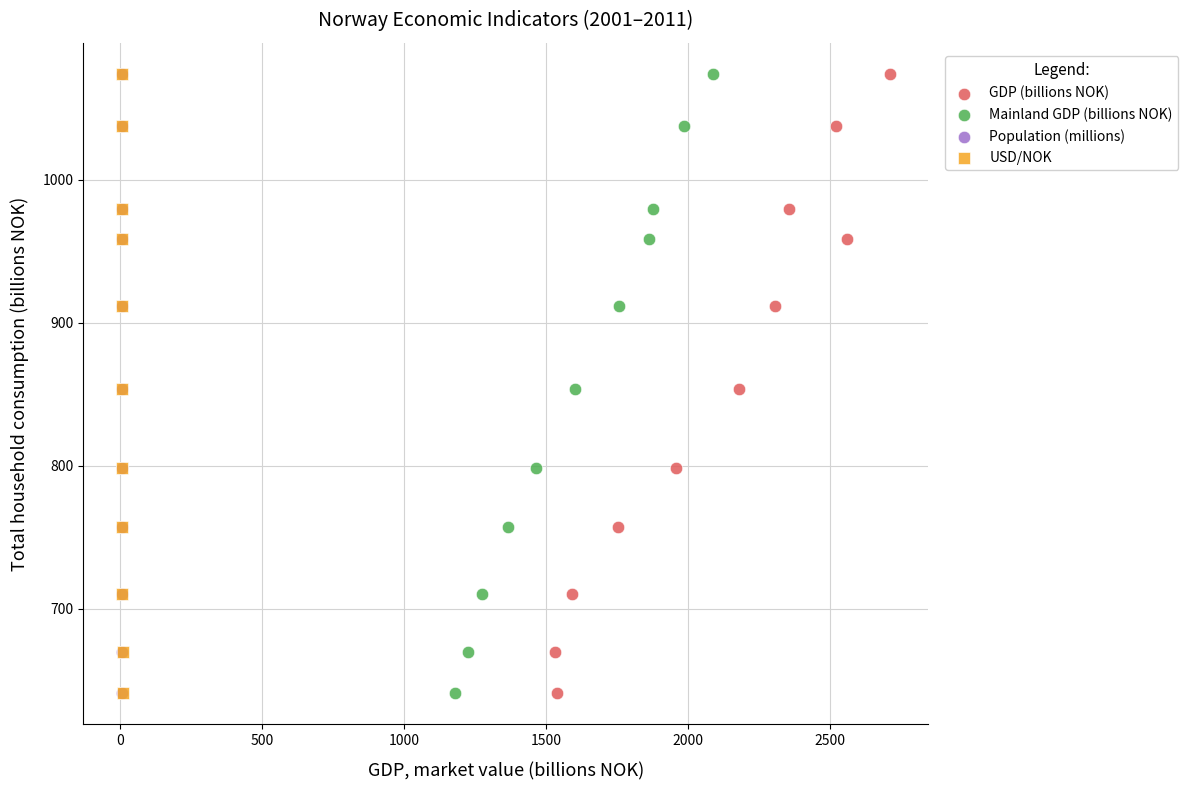

What are all the series names shown in the legend?

GDP (billions NOK), Mainland GDP (billions NOK), Population (millions), USD/NOK